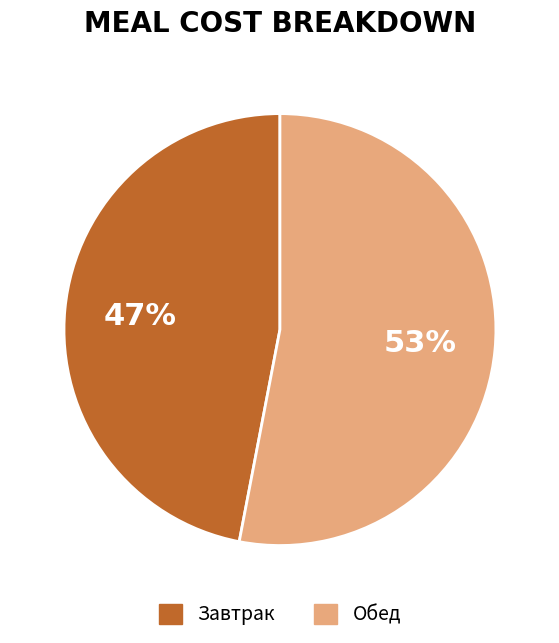

Between Завтрак and Обед, which is larger?

Обед